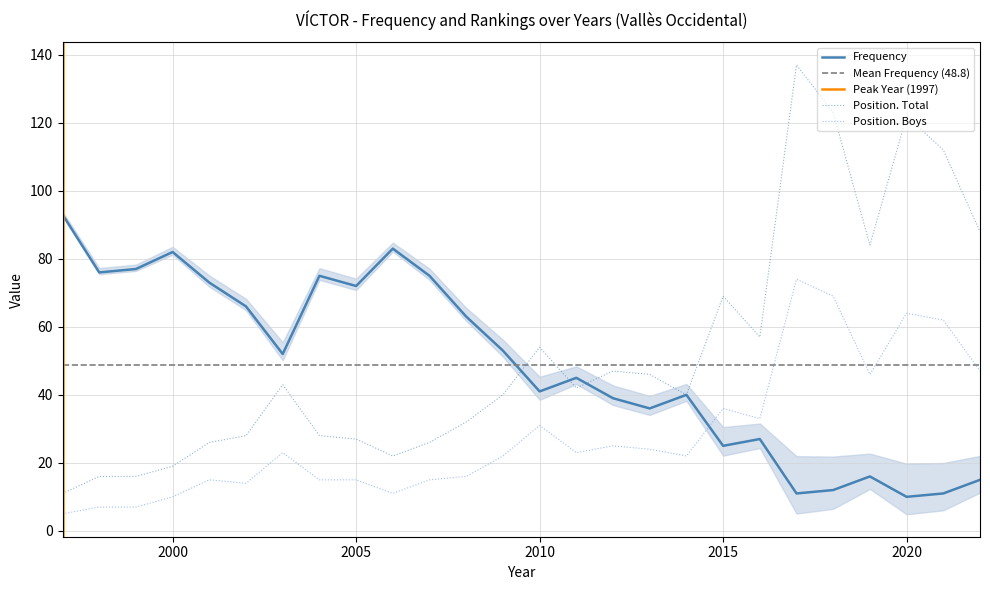

How many data points in Frequency are less than 52?

13